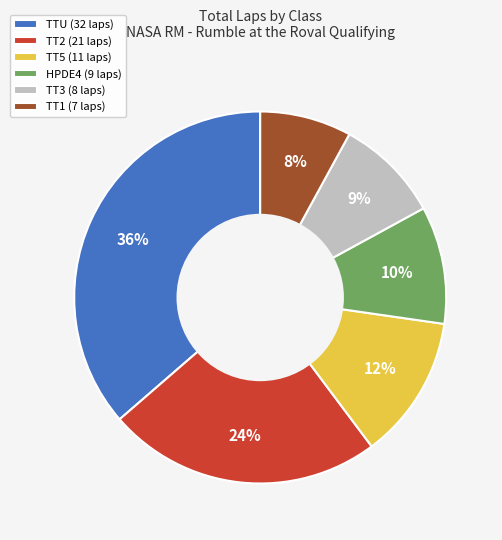

Does TT3 (8 laps) represent more than half of the total?

No